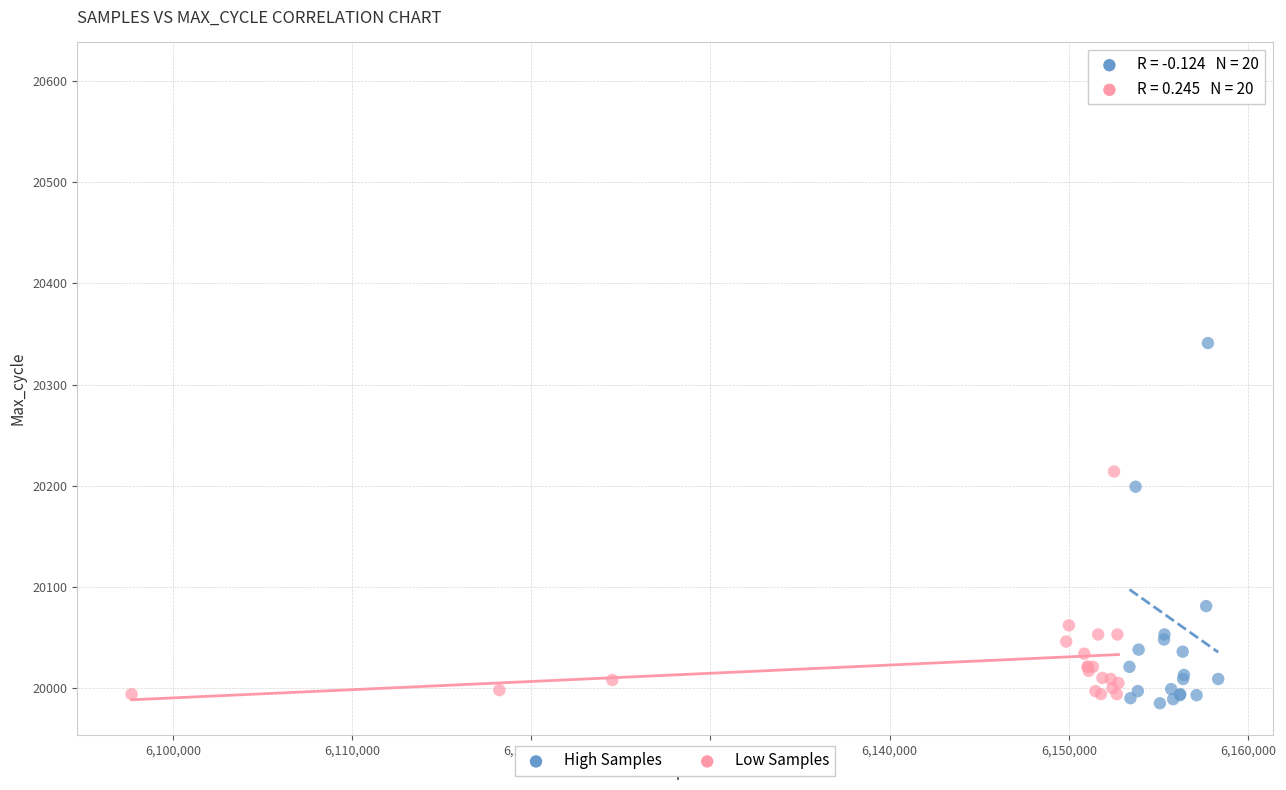

Which series has the widest spread of Y values?

High Samples